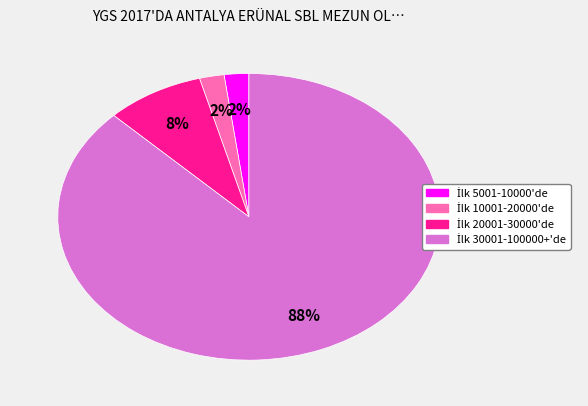

To the nearest percent, what is the average slice percentage?

25%